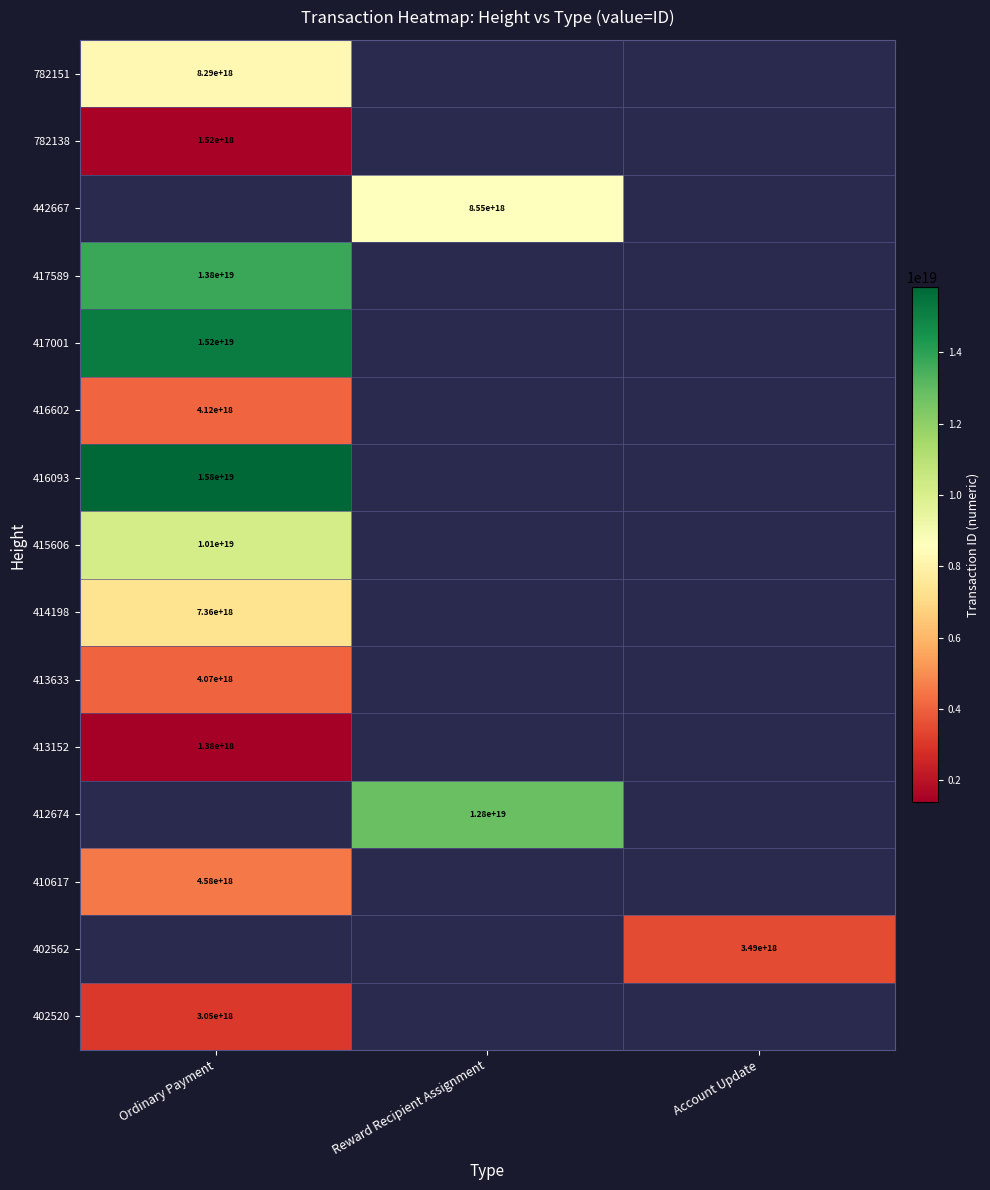

True or false: 442667 has a value of 8550000000000000000 at Reward Recipient Assignment.

True